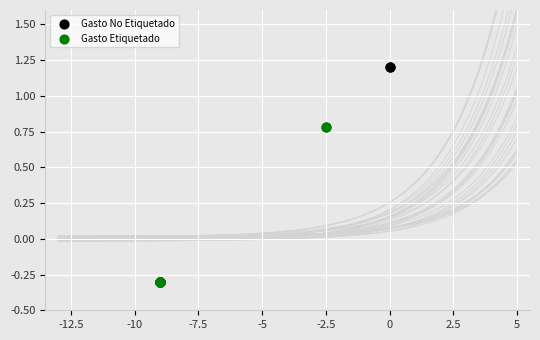

Which series has the widest spread of Y values?

Gasto No Etiquetado